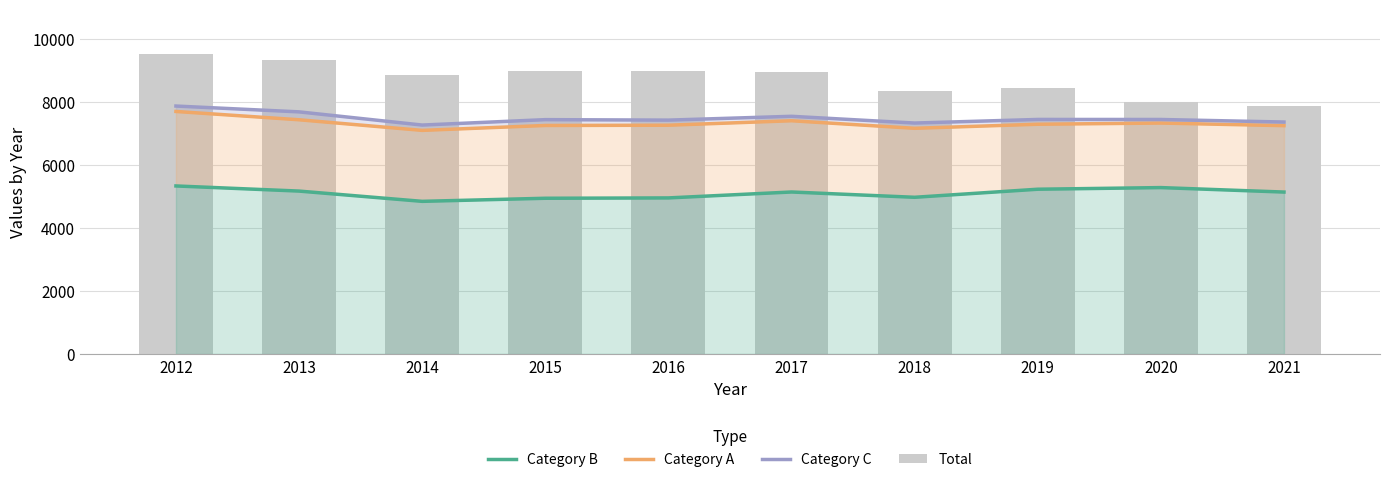

What is the difference between the Category C values at 2016 and 2015?

15